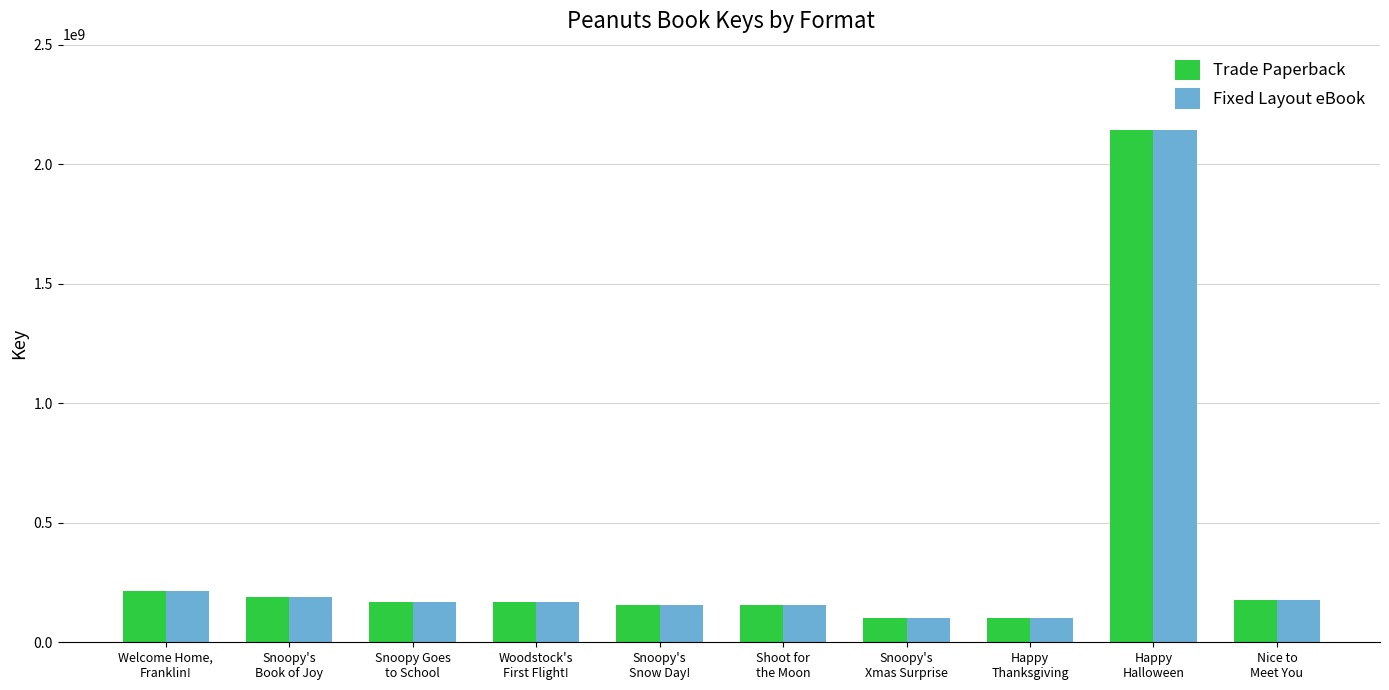

What is the average value of the Fixed Layout eBook series?

357642986